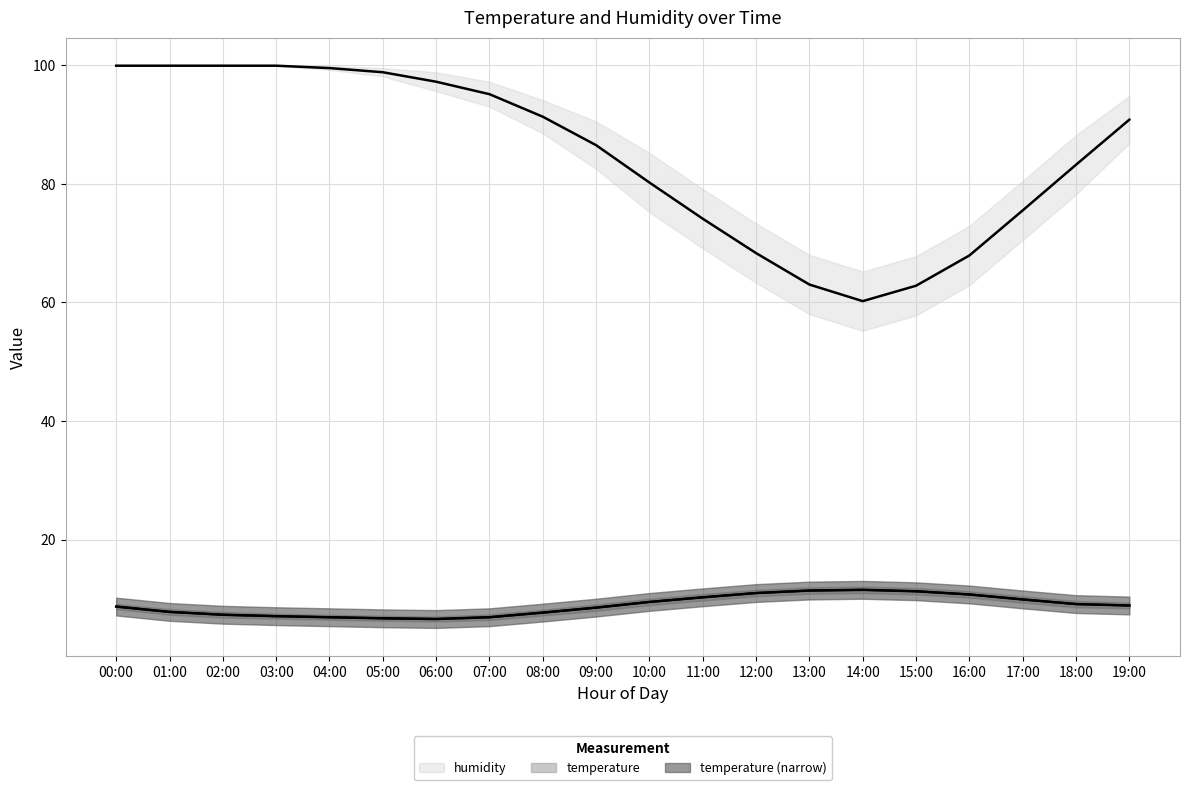

Reading left to right, extract all data points from this chart.

temperature: 00:00=8.7	01:00=7.8	02:00=7.3	03:00=7.1	04:00=6.9	05:00=6.7	06:00=6.6	07:00=6.9	08:00=7.7	09:00=8.5	10:00=9.5	11:00=10.3	12:00=11.0	13:00=11.4	14:00=11.5	15:00=11.3	16:00=10.7	17:00=9.9	18:00=9.1	19:00=8.9
temperature_upper: 00:00=8.7	01:00=7.8	02:00=7.3	03:00=7.1	04:00=6.9	05:00=6.7	06:00=6.6	07:00=6.9	08:00=7.7	09:00=8.5	10:00=9.5	11:00=10.3	12:00=11.0	13:00=11.4	14:00=11.5	15:00=11.3	16:00=10.7	17:00=9.9	18:00=9.1	19:00=8.9
humidity: 00:00=99.9	01:00=99.9	02:00=99.9	03:00=99.9	04:00=99.5	05:00=98.8	06:00=97.2	07:00=95.1	08:00=91.3	09:00=86.5	10:00=80.2	11:00=74.1	12:00=68.3	13:00=63.0	14:00=60.2	15:00=62.8	16:00=67.9	17:00=75.5	18:00=83.2	19:00=90.8